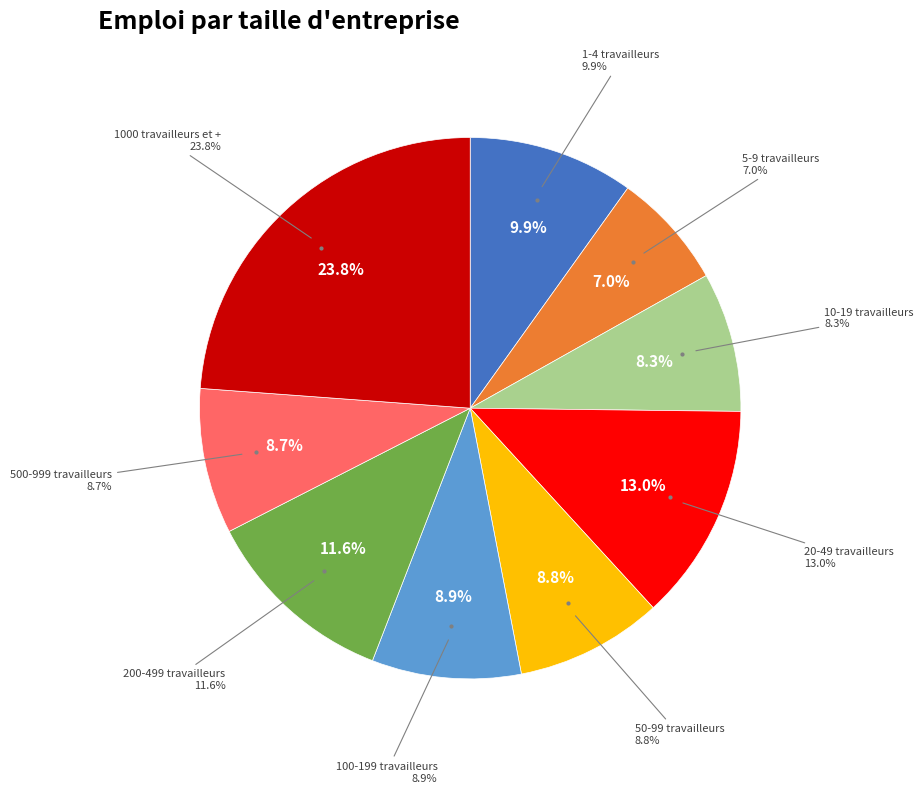

To the nearest percent, what is the average slice percentage?

11%